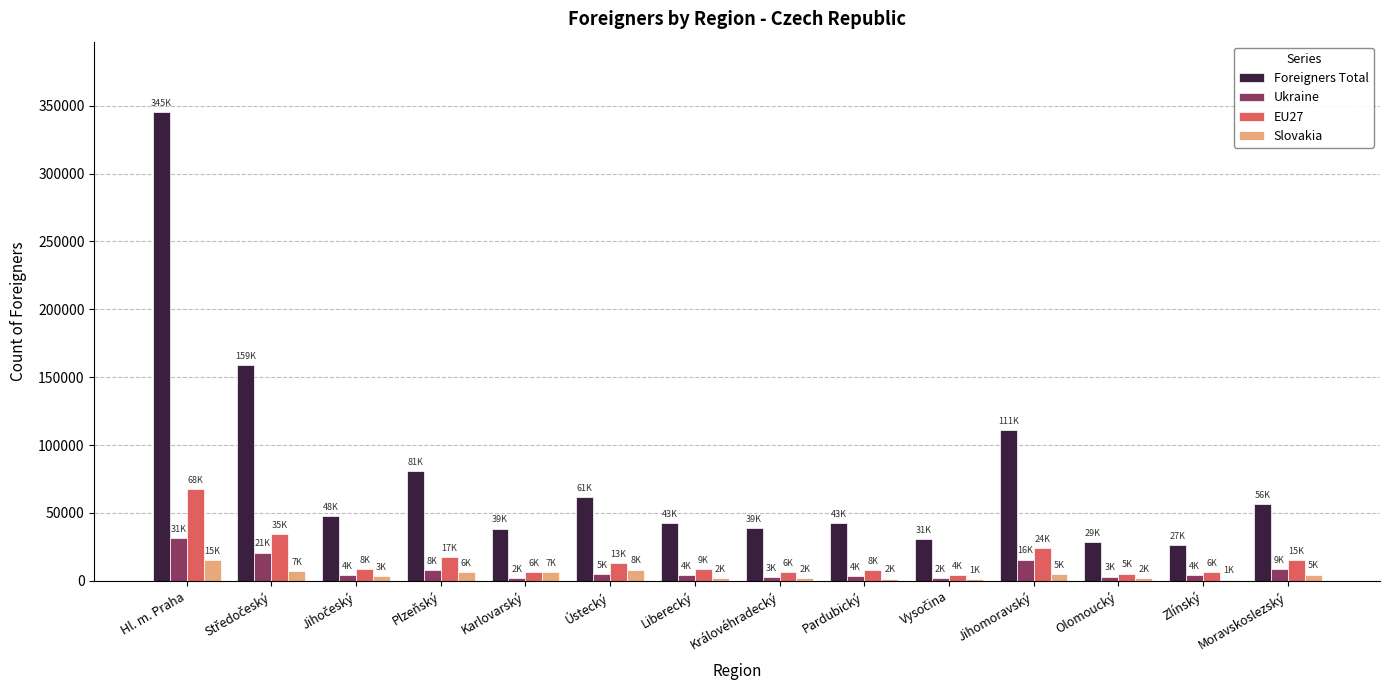

What is the difference between the Slovakia values at Liberecký and Jihomoravský?

2805